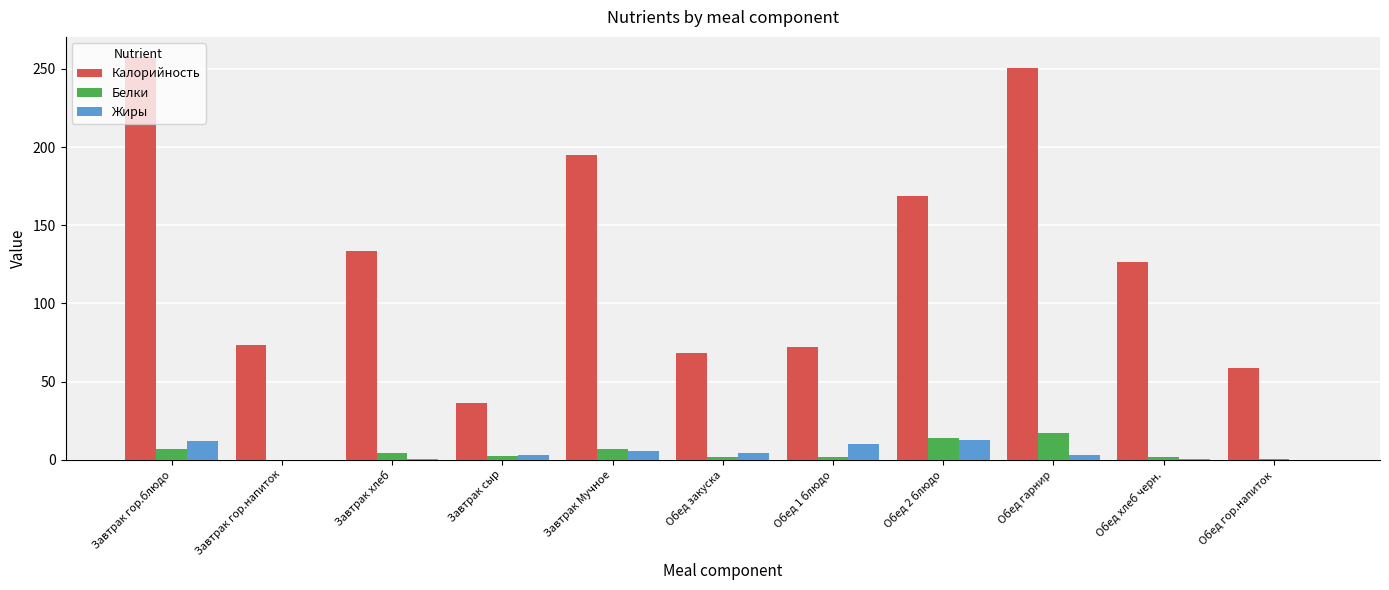

Between Завтрак хлеб and Обед закуска, which series saw the biggest shift?

Калорийность